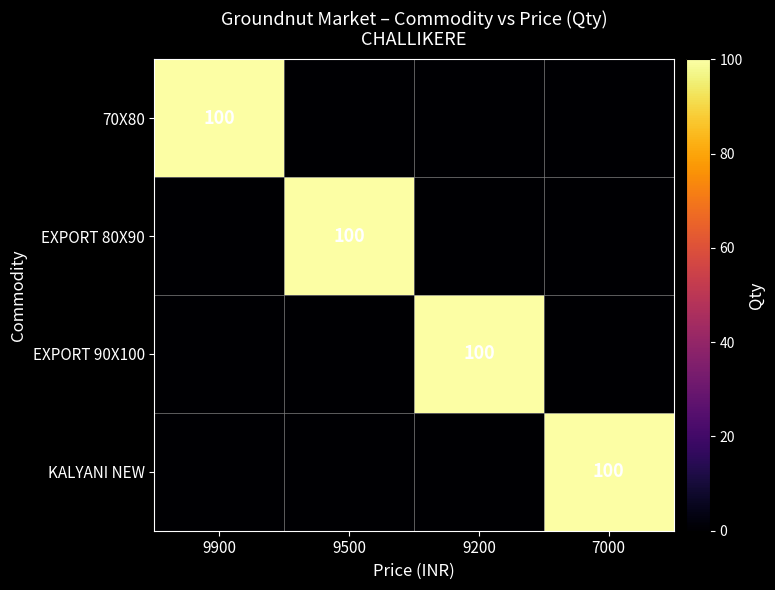

At how many categories does at least one series exceed 36?

4